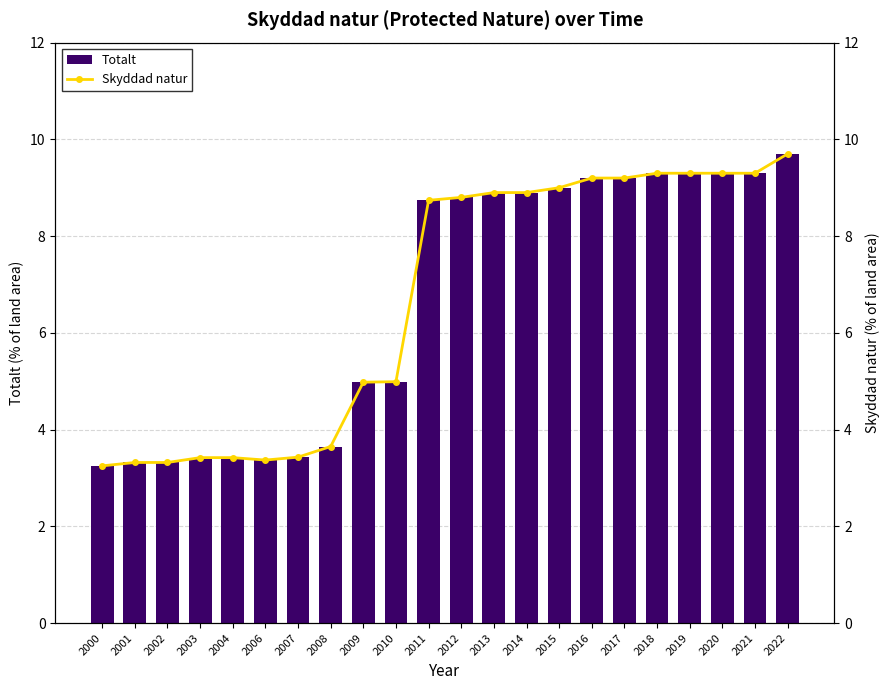

At 2003, list the series in order from largest to smallest.

Totalt, Skyddad natur